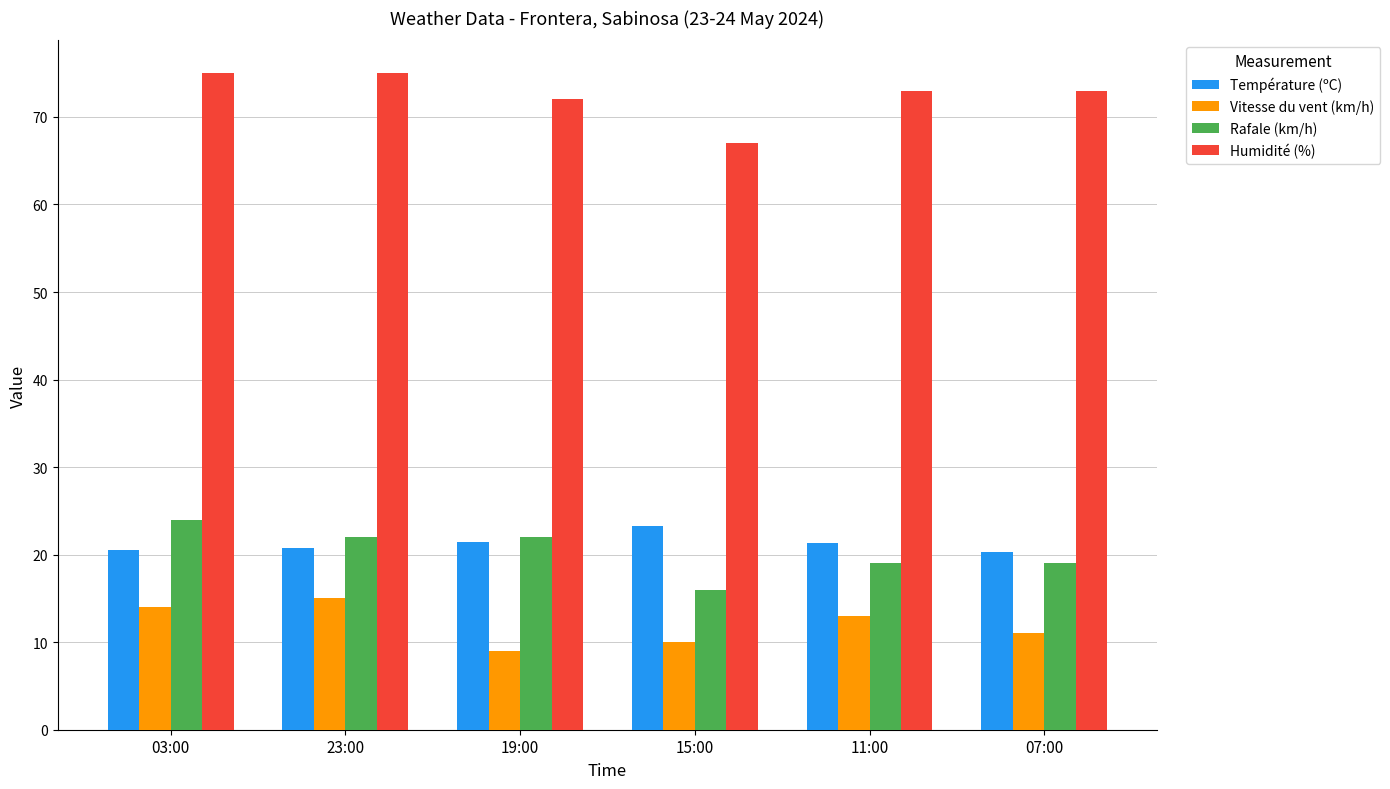

What is the approximate value of Vitesse du vent (km/h) at 07:00?

11.0